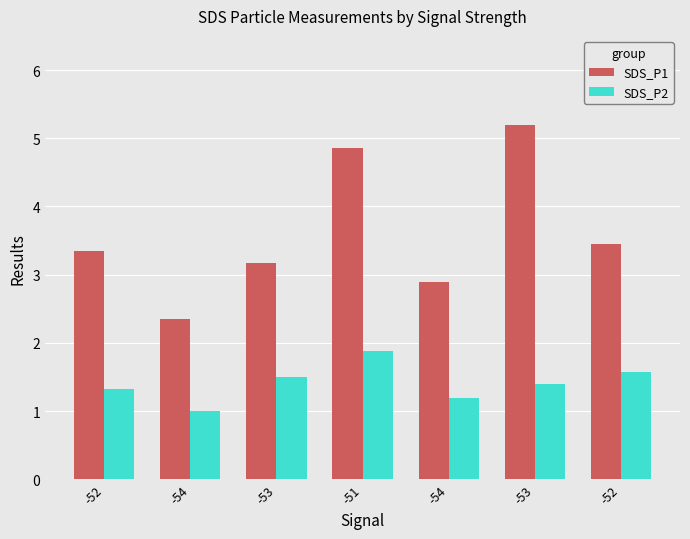

How many bars are there in each group?

2